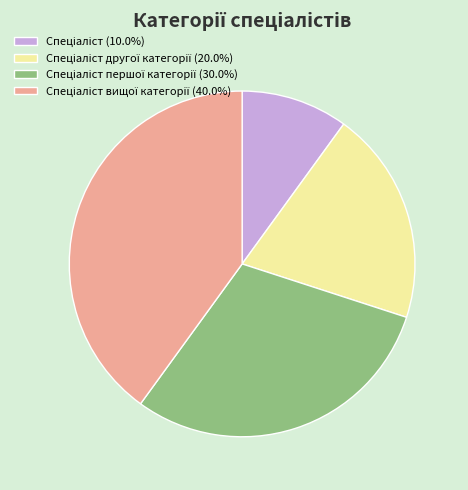

Is there any slice that represents more than half of the pie?

No